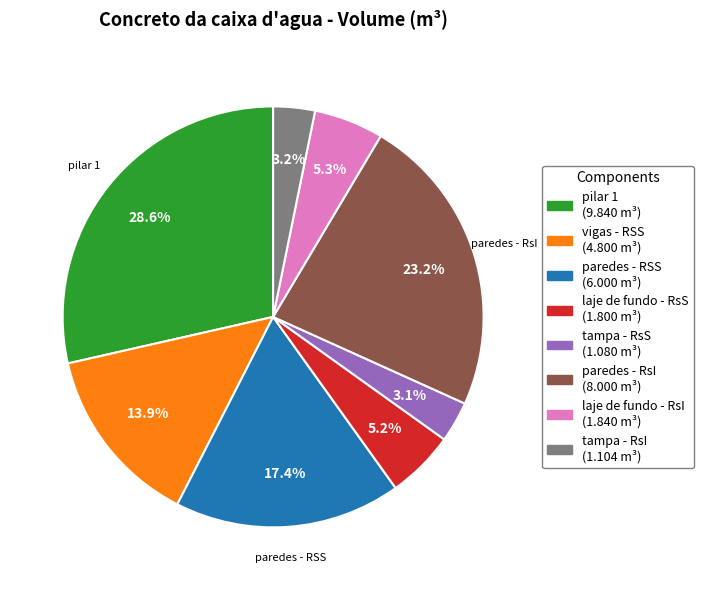

Which has a higher value, tampa - RsI or laje de fundo - RsS?

laje de fundo - RsS